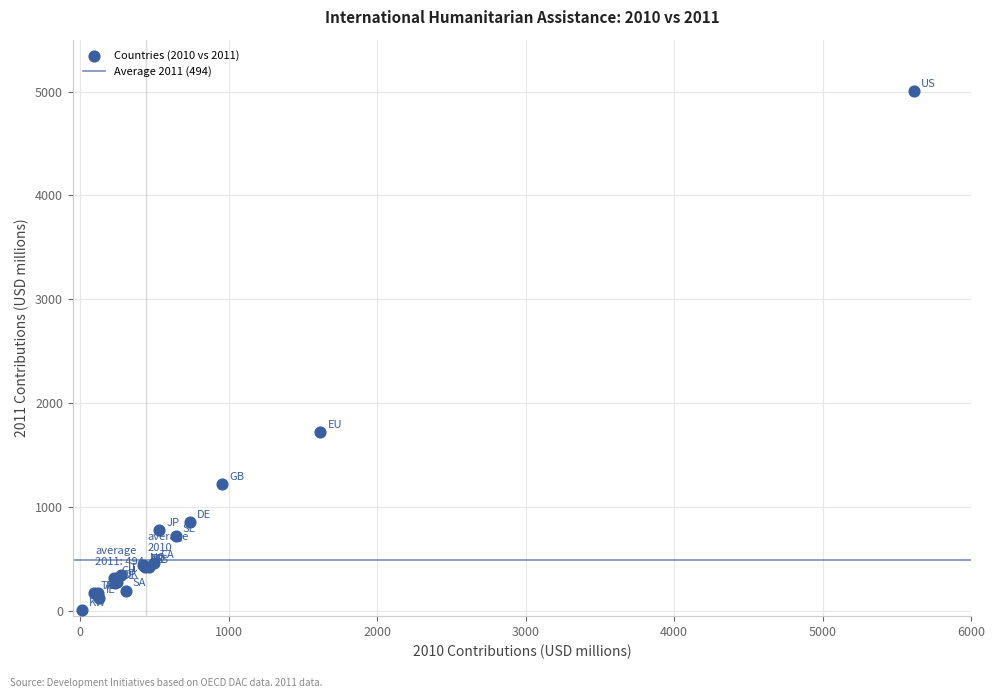

What Y value in the scatter plot is closest to 2509?

1723.6